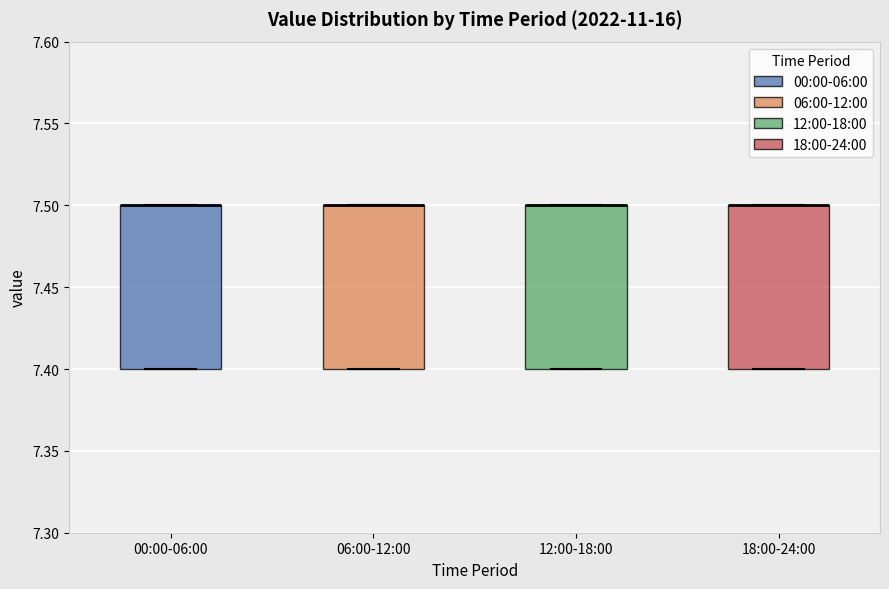

Reading left to right, transcribe this box plot: for each box, give where its median line is, the range the box spans, and where its two whiskers end, as read against the y-axis. The values are not printed on the chart, so give them approximately, as read against the axis.

00:00-06:00: median 7.5 (drawn on the box's upper edge), box 7.4 to 7.5, whiskers 7.4 to 7.5
06:00-12:00: median 7.5 (drawn on the box's upper edge), box 7.4 to 7.5, whiskers 7.4 to 7.5
12:00-18:00: median 7.5 (drawn on the box's upper edge), box 7.4 to 7.5, whiskers 7.4 to 7.5
18:00-24:00: median 7.5 (drawn on the box's upper edge), box 7.4 to 7.5, whiskers 7.4 to 7.5